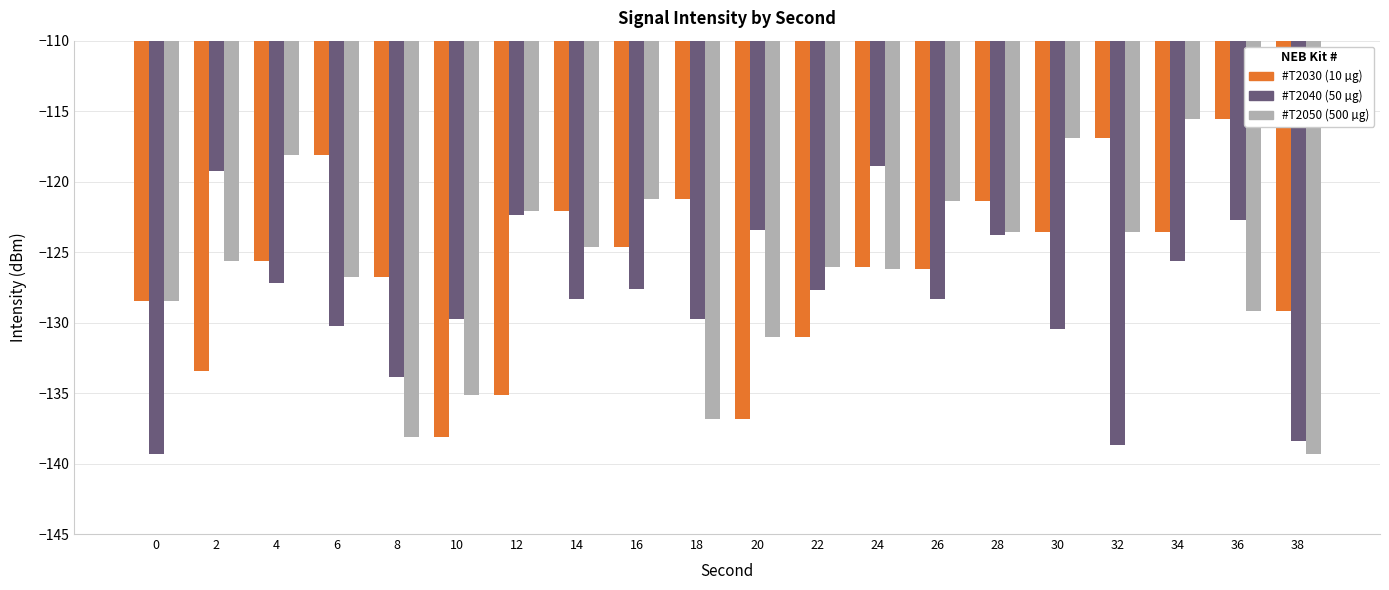

At which label does #T2030 (10 µg) first exceed -125?

6